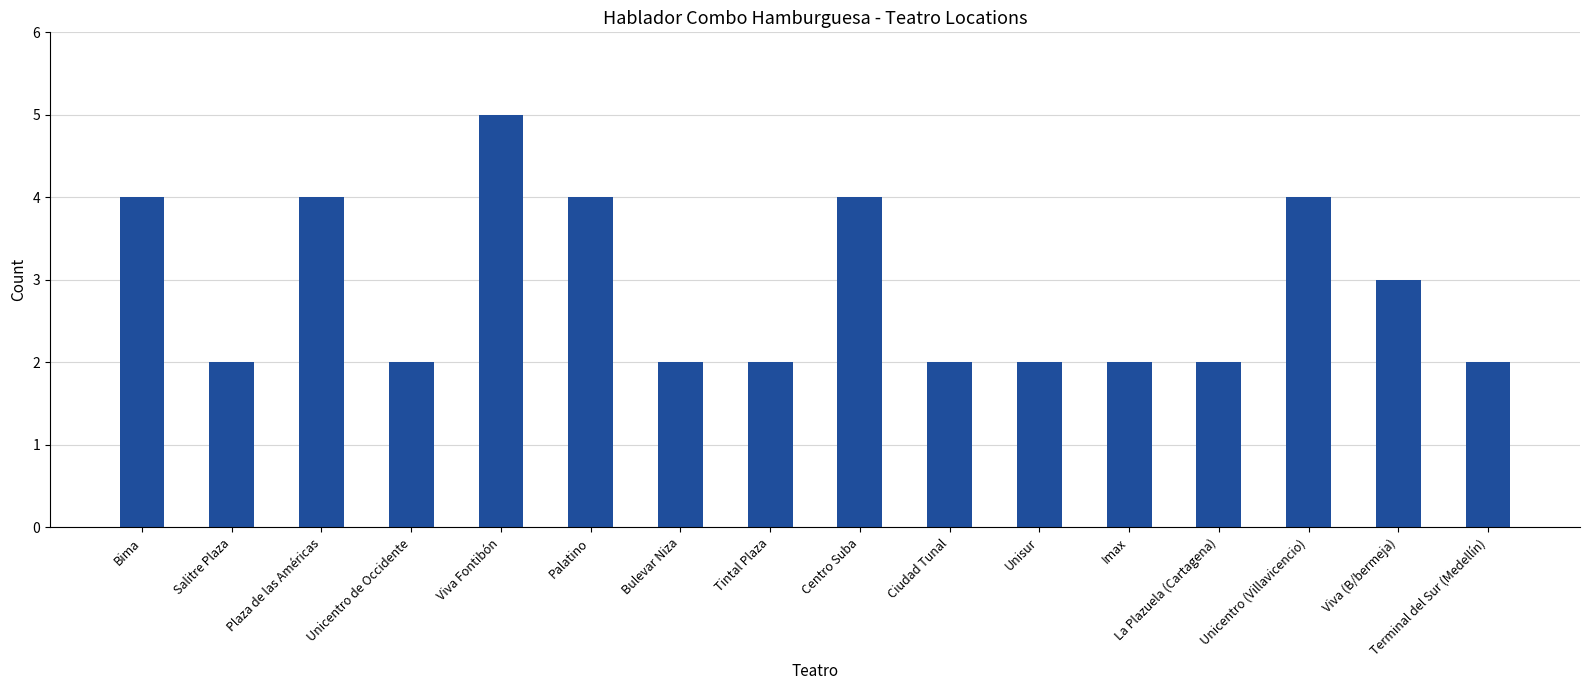

Reading left to right, what are all the values shown in this chart?

Bima=4	Salitre Plaza=2	Plaza de las Américas=4	Unicentro de Occidente=2	Viva Fontibón=5	Palatino=4	Bulevar Niza=2	Tintal Plaza=2	Centro Suba=4	Ciudad Tunal=2	Unisur=2	Imax=2	La Plazuela (Cartagena)=2	Unicentro (Villavicencio)=4	Viva (B/bermeja)=3	Terminal del Sur (Medellín)=2